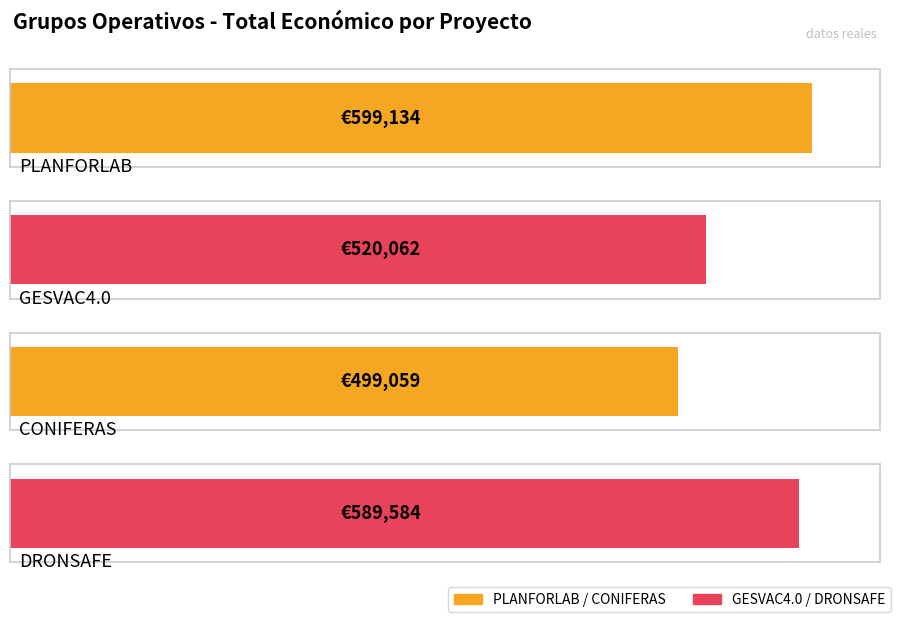

What position from the right is CONIFERAS?

2